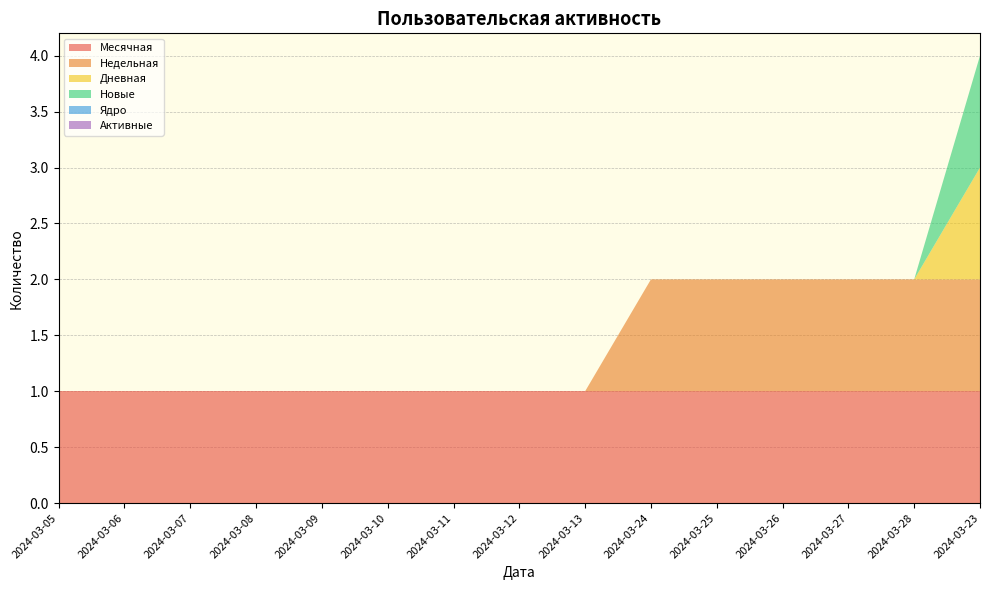

Reading left to right, transcribe all the data shown in this chart.

Месячная: 2024-03-05=1	2024-03-06=1	2024-03-07=1	2024-03-08=1	2024-03-09=1	2024-03-10=1	2024-03-11=1	2024-03-12=1	2024-03-13=1	2024-03-24=1	2024-03-25=1	2024-03-26=1	2024-03-27=1	2024-03-28=1	2024-03-23=1
Недельная: 2024-03-05=0	2024-03-06=0	2024-03-07=0	2024-03-08=0	2024-03-09=0	2024-03-10=0	2024-03-11=0	2024-03-12=0	2024-03-13=0	2024-03-24=1	2024-03-25=1	2024-03-26=1	2024-03-27=1	2024-03-28=1	2024-03-23=1
Дневная: 2024-03-05=0	2024-03-06=0	2024-03-07=0	2024-03-08=0	2024-03-09=0	2024-03-10=0	2024-03-11=0	2024-03-12=0	2024-03-13=0	2024-03-24=0	2024-03-25=0	2024-03-26=0	2024-03-27=0	2024-03-28=0	2024-03-23=1
Новые: 2024-03-05=0	2024-03-06=0	2024-03-07=0	2024-03-08=0	2024-03-09=0	2024-03-10=0	2024-03-11=0	2024-03-12=0	2024-03-13=0	2024-03-24=0	2024-03-25=0	2024-03-26=0	2024-03-27=0	2024-03-28=0	2024-03-23=1
Ядро: 2024-03-05=0	2024-03-06=0	2024-03-07=0	2024-03-08=0	2024-03-09=0	2024-03-10=0	2024-03-11=0	2024-03-12=0	2024-03-13=0	2024-03-24=0	2024-03-25=0	2024-03-26=0	2024-03-27=0	2024-03-28=0	2024-03-23=0
Активные: 2024-03-05=0	2024-03-06=0	2024-03-07=0	2024-03-08=0	2024-03-09=0	2024-03-10=0	2024-03-11=0	2024-03-12=0	2024-03-13=0	2024-03-24=0	2024-03-25=0	2024-03-26=0	2024-03-27=0	2024-03-28=0	2024-03-23=0